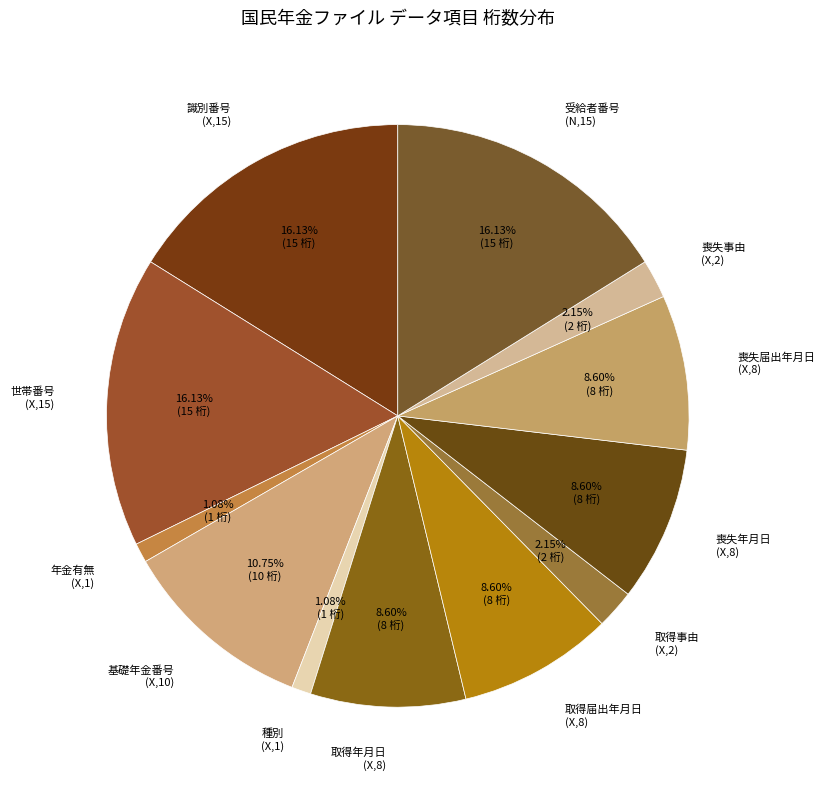

Is the sum of 識別番号 (X,15) and 種別 (X,1) greater than half?

No